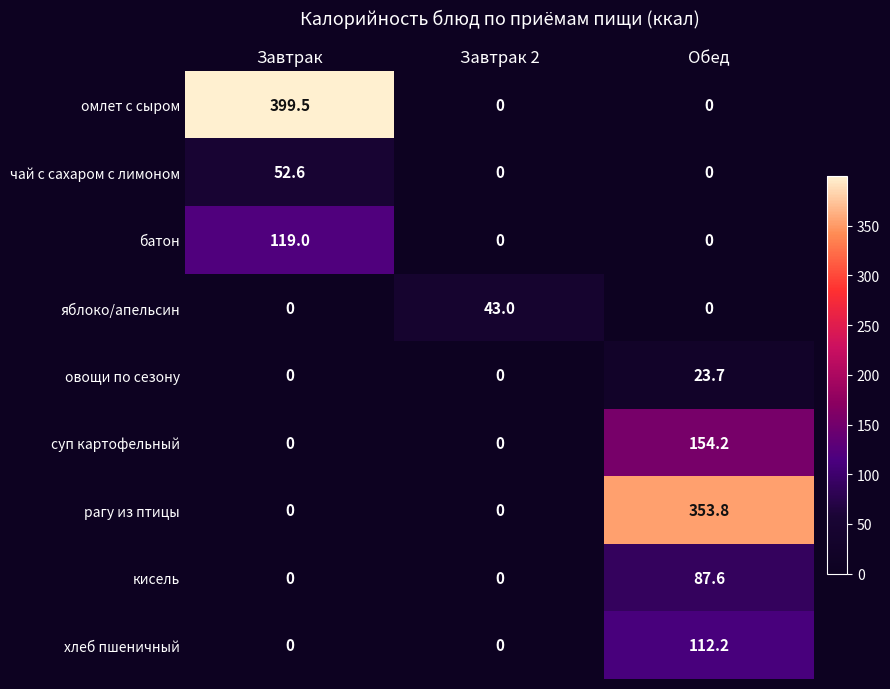

The яблоко/апельсин series shows 68.8 at Завтрак 2. True or false?

False